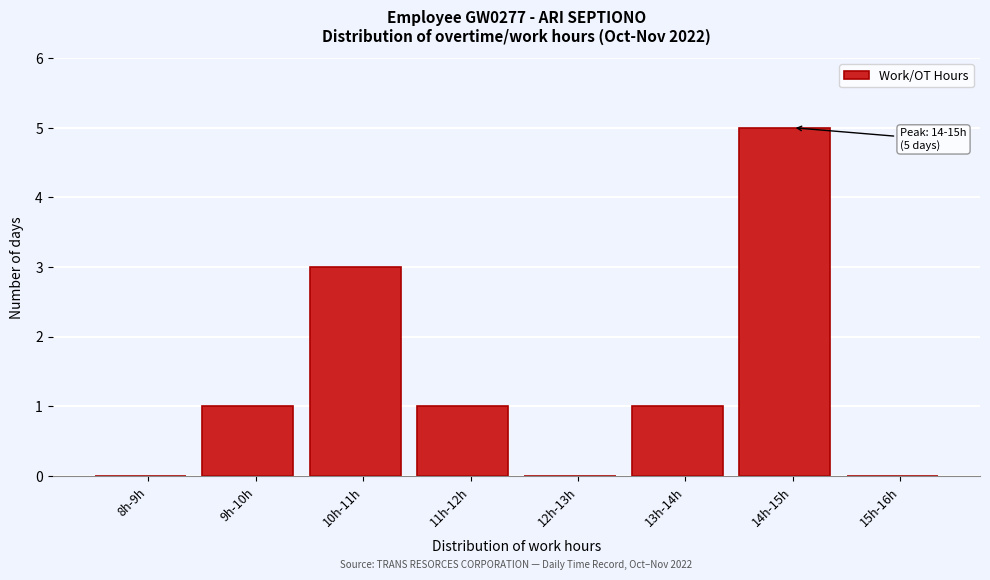

Reading right to left, what are all the values shown in this chart?

15h-16h=0	14h-15h=5	13h-14h=1	12h-13h=0	11h-12h=1	10h-11h=3	9h-10h=1	8h-9h=0